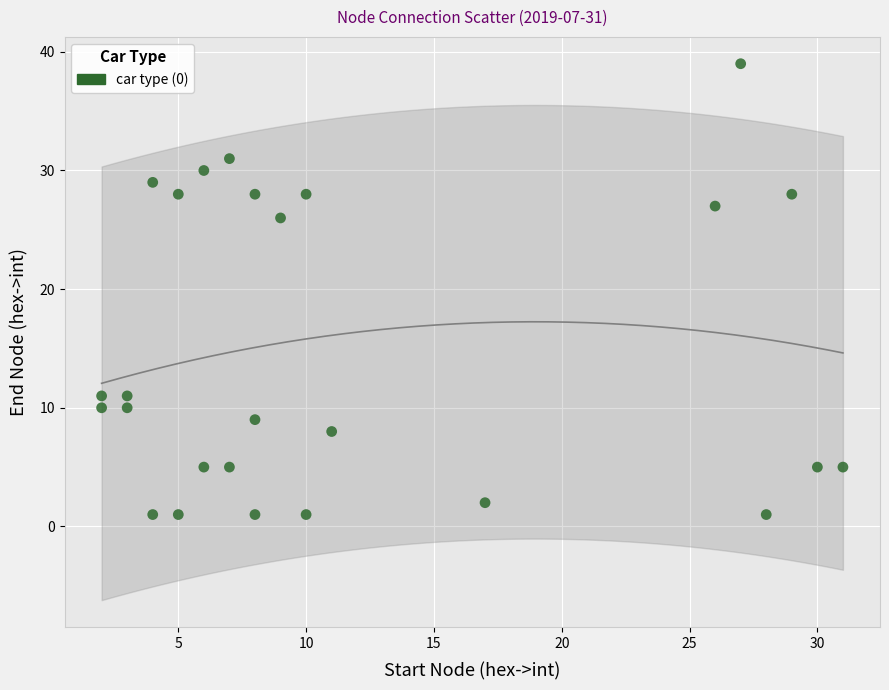

What Y value in the scatter plot is closest to 20?

26